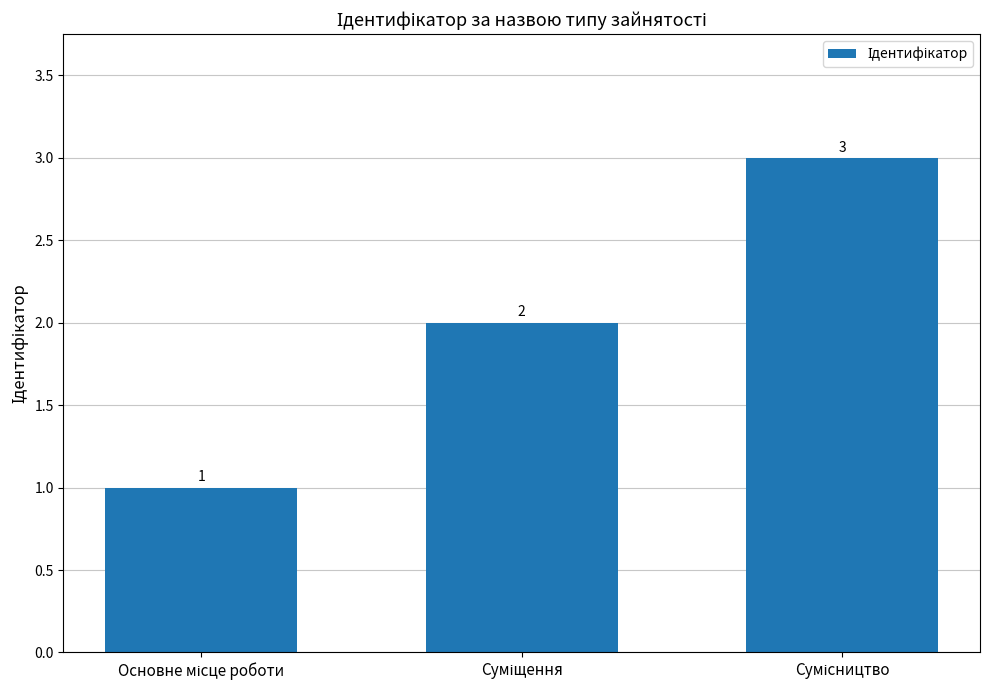

What is the maximum value shown in the chart?

3